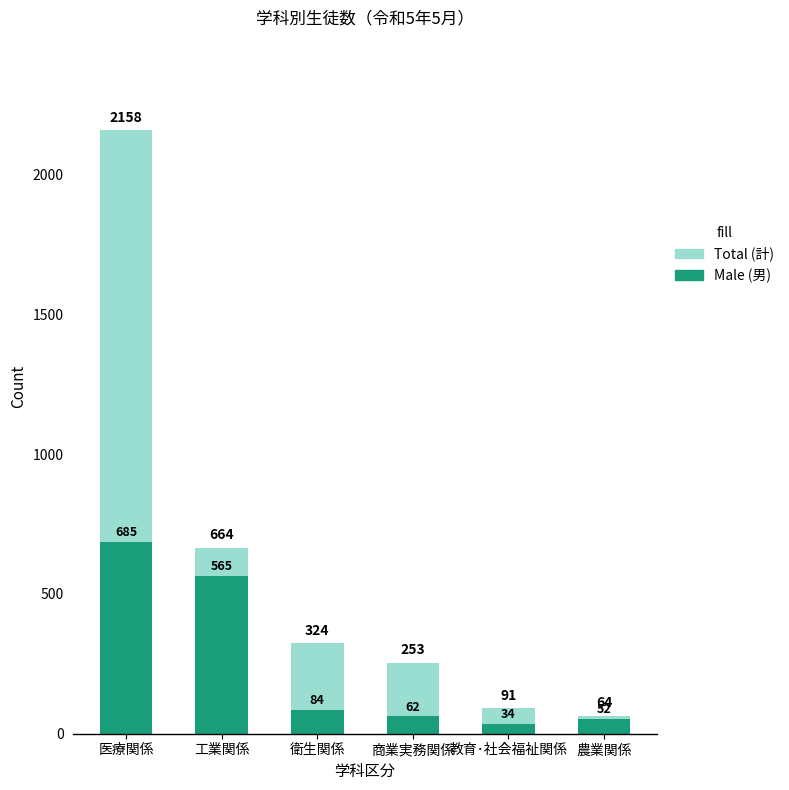

Between 工業関係 and 商業実務関係, which series saw the biggest shift?

Male (男)